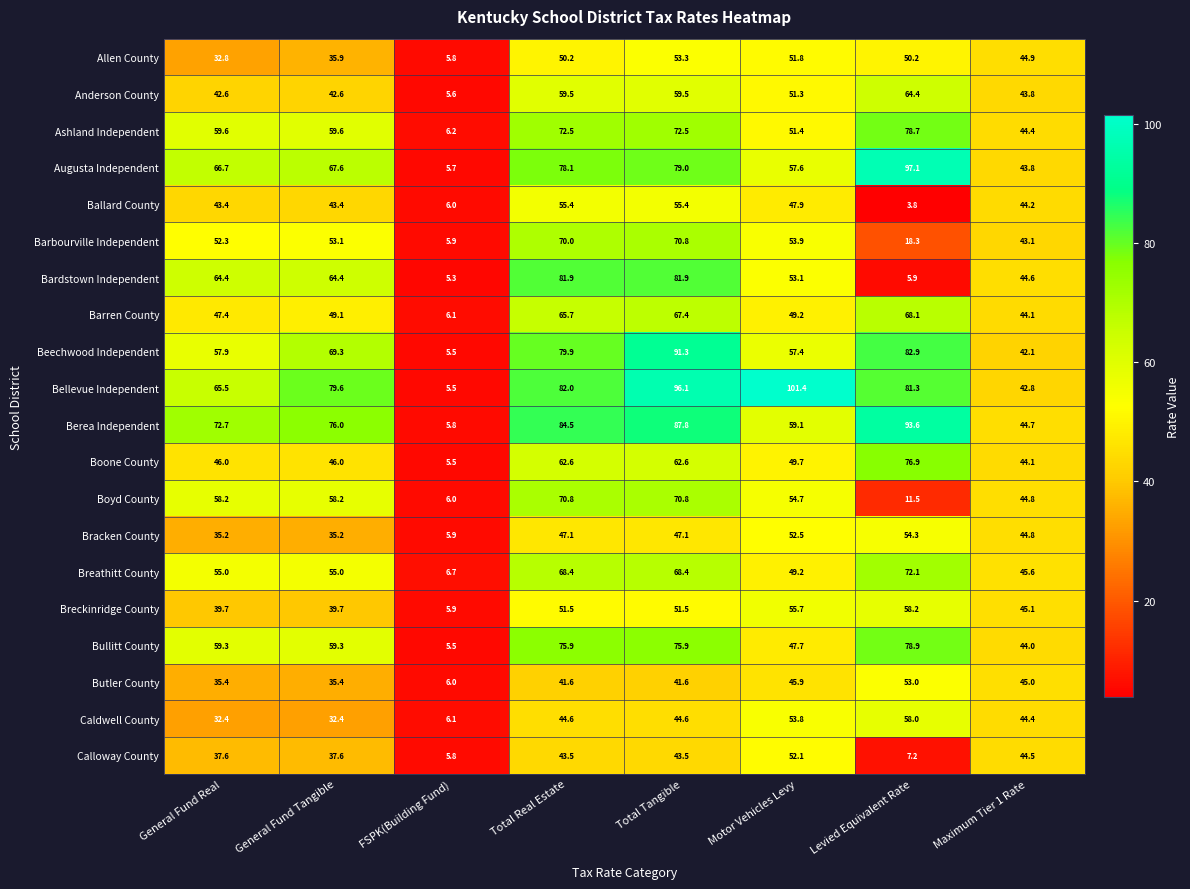

List the labels in order of Beechwood Independent value, largest first.

Total Tangible, Levied Equivalent Rate, Total Real Estate, General Fund Tangible, General Fund Real, Motor Vehicles Levy, Maximum Tier 1 Rate, FSPK(Building Fund)